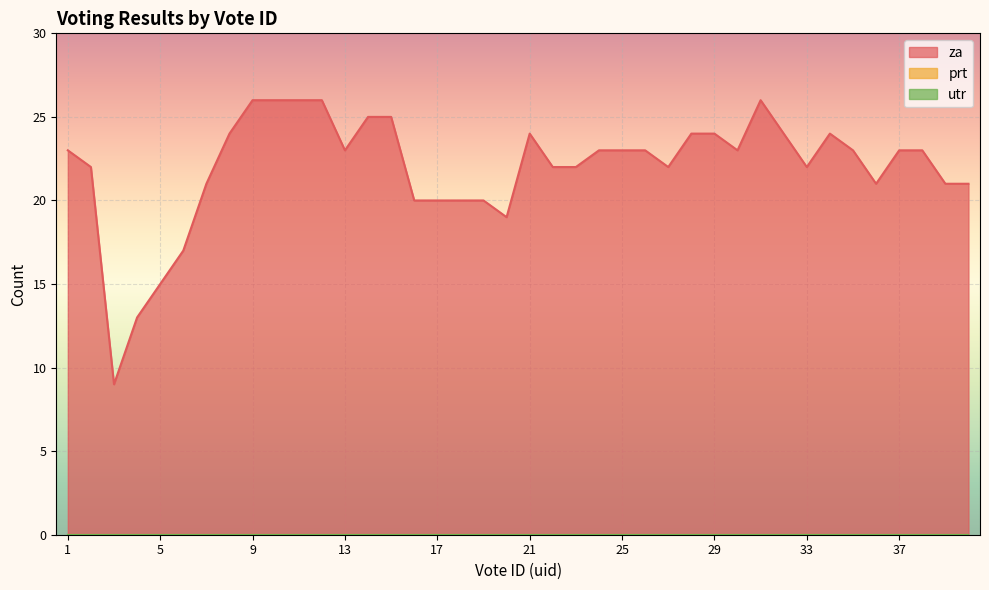

At how many categories does at least one series exceed 12?

39